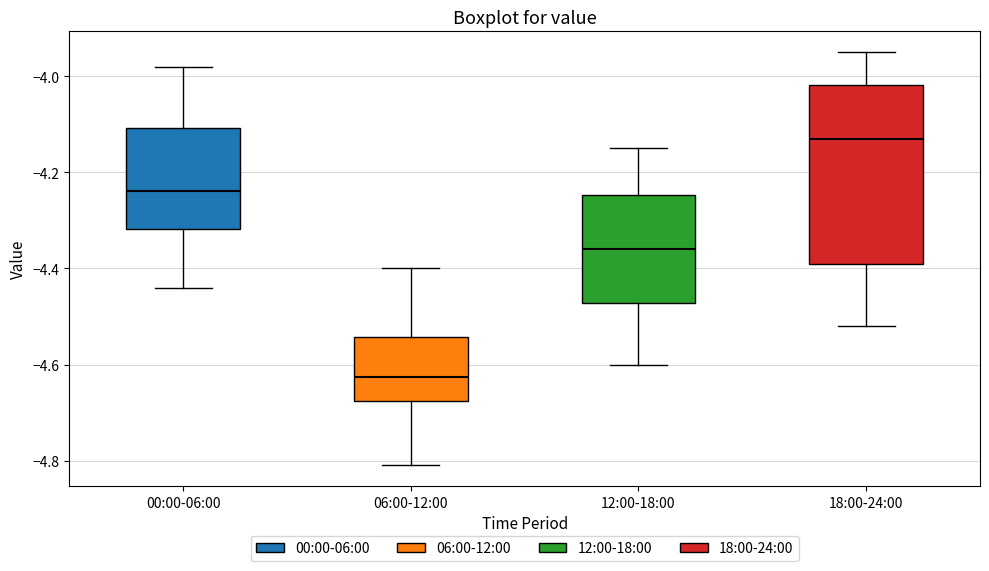

Reading left to right, read every box against the y-axis: the position of its median line, the range the box covers, and the ends of its whiskers. The values are not printed on the chart, so give them approximately, as read against the axis.

00:00-06:00: median -4.24, box -4.32 to -4.10, whiskers -4.44 to -3.98
06:00-12:00: median -4.62, box -4.68 to -4.54, whiskers -4.80 to -4.40
12:00-18:00: median -4.36, box -4.48 to -4.24, whiskers -4.60 to -4.14
18:00-24:00: median -4.12, box -4.38 to -4.02, whiskers -4.52 to -3.94